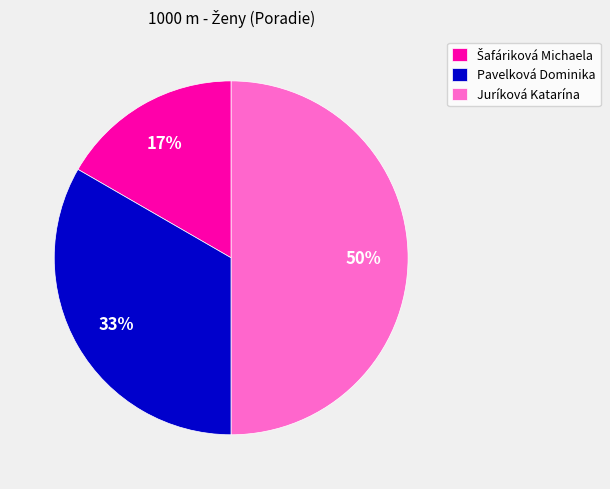

What is the ratio of the value at Juríková Katarína to the value at Pavelková Dominika?

1.5